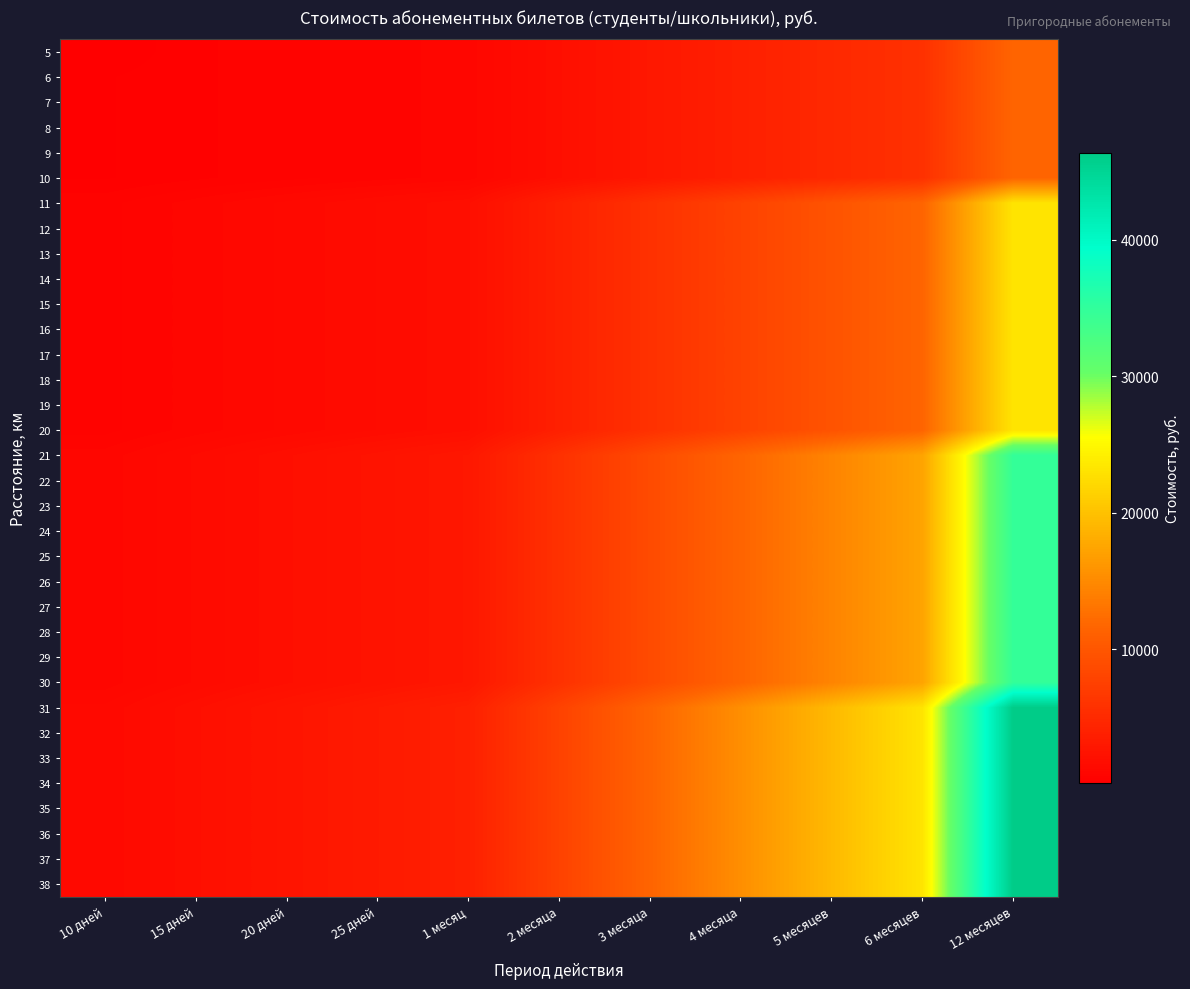

Reading left to right, list all the values displayed in this chart.

5: 10 дней=161	15 дней=483	20 дней=644	25 дней=805	1 месяц=966	2 месяца=1932	3 месяца=2898	4 месяца=3864	5 месяцев=4830	6 месяцев=5796	12 месяцев=11592
6: 10 дней=322	15 дней=483	20 дней=644	25 дней=805	1 месяц=966	2 месяца=1932	3 месяца=2898	4 месяца=3864	5 месяцев=4830	6 месяцев=5796	12 месяцев=11592
7: 10 дней=322	15 дней=483	20 дней=644	25 дней=805	1 месяц=966	2 месяца=1932	3 месяца=2898	4 месяца=3864	5 месяцев=4830	6 месяцев=5796	12 месяцев=11592
8: 10 дней=322	15 дней=483	20 дней=644	25 дней=805	1 месяц=966	2 месяца=1932	3 месяца=2898	4 месяца=3864	5 месяцев=4830	6 месяцев=5796	12 месяцев=11592
9: 10 дней=322	15 дней=483	20 дней=644	25 дней=805	1 месяц=966	2 месяца=1932	3 месяца=2898	4 месяца=3864	5 месяцев=4830	6 месяцев=5796	12 месяцев=11592
10: 10 дней=322	15 дней=483	20 дней=644	25 дней=805	1 месяц=966	2 месяца=1932	3 месяца=2898	4 месяца=3864	5 месяцев=4830	6 месяцев=5796	12 месяцев=11592
11: 10 дней=644	15 дней=966	20 дней=1288	25 дней=1610	1 месяц=1932	2 месяца=3864	3 месяца=5796	4 месяца=7728	5 месяцев=9660	6 месяцев=11592	12 месяцев=23184
12: 10 дней=644	15 дней=966	20 дней=1288	25 дней=1610	1 месяц=1932	2 месяца=3864	3 месяца=5796	4 месяца=7728	5 месяцев=9660	6 месяцев=11592	12 месяцев=23184
13: 10 дней=644	15 дней=966	20 дней=1288	25 дней=1610	1 месяц=1932	2 месяца=3864	3 месяца=5796	4 месяца=7728	5 месяцев=9660	6 месяцев=11592	12 месяцев=23184
14: 10 дней=644	15 дней=966	20 дней=1288	25 дней=1610	1 месяц=1932	2 месяца=3864	3 месяца=5796	4 месяца=7728	5 месяцев=9660	6 месяцев=11592	12 месяцев=23184
15: 10 дней=644	15 дней=966	20 дней=1288	25 дней=1610	1 месяц=1932	2 месяца=3864	3 месяца=5796	4 месяца=7728	5 месяцев=9660	6 месяцев=11592	12 месяцев=23184
16: 10 дней=644	15 дней=966	20 дней=1288	25 дней=1610	1 месяц=1932	2 месяца=3864	3 месяца=5796	4 месяца=7728	5 месяцев=9660	6 месяцев=11592	12 месяцев=23184
17: 10 дней=644	15 дней=966	20 дней=1288	25 дней=1610	1 месяц=1932	2 месяца=3864	3 месяца=5796	4 месяца=7728	5 месяцев=9660	6 месяцев=11592	12 месяцев=23184
18: 10 дней=644	15 дней=966	20 дней=1288	25 дней=1610	1 месяц=1932	2 месяца=3864	3 месяца=5796	4 месяца=7728	5 месяцев=9660	6 месяцев=11592	12 месяцев=23184
19: 10 дней=644	15 дней=966	20 дней=1288	25 дней=1610	1 месяц=1932	2 месяца=3864	3 месяца=5796	4 месяца=7728	5 месяцев=9660	6 месяцев=11592	12 месяцев=23184
20: 10 дней=644	15 дней=966	20 дней=1288	25 дней=1610	1 месяц=1932	2 месяца=3864	3 месяца=5796	4 месяца=7728	5 месяцев=9660	6 месяцев=11592	12 месяцев=23184
21: 10 дней=966	15 дней=1449	20 дней=1932	25 дней=2415	1 месяц=2898	2 месяца=5796	3 месяца=8694	4 месяца=11592	5 месяцев=14490	6 месяцев=17388	12 месяцев=34776
22: 10 дней=966	15 дней=1449	20 дней=1932	25 дней=2415	1 месяц=2898	2 месяца=5796	3 месяца=8694	4 месяца=11592	5 месяцев=14490	6 месяцев=17388	12 месяцев=34776
23: 10 дней=966	15 дней=1449	20 дней=1932	25 дней=2415	1 месяц=2898	2 месяца=5796	3 месяца=8694	4 месяца=11592	5 месяцев=14490	6 месяцев=17388	12 месяцев=34776
24: 10 дней=966	15 дней=1449	20 дней=1932	25 дней=2415	1 месяц=2898	2 месяца=5796	3 месяца=8694	4 месяца=11592	5 месяцев=14490	6 месяцев=17388	12 месяцев=34776
25: 10 дней=966	15 дней=1449	20 дней=1932	25 дней=2415	1 месяц=2898	2 месяца=5796	3 месяца=8694	4 месяца=11592	5 месяцев=14490	6 месяцев=17388	12 месяцев=34776
26: 10 дней=966	15 дней=1449	20 дней=1932	25 дней=2415	1 месяц=2898	2 месяца=5796	3 месяца=8694	4 месяца=11592	5 месяцев=14490	6 месяцев=17388	12 месяцев=34776
27: 10 дней=966	15 дней=1449	20 дней=1932	25 дней=2415	1 месяц=2898	2 месяца=5796	3 месяца=8694	4 месяца=11592	5 месяцев=14490	6 месяцев=17388	12 месяцев=34776
28: 10 дней=966	15 дней=1449	20 дней=1932	25 дней=2415	1 месяц=2898	2 месяца=5796	3 месяца=8694	4 месяца=11592	5 месяцев=14490	6 месяцев=17388	12 месяцев=34776
29: 10 дней=966	15 дней=1449	20 дней=1932	25 дней=2415	1 месяц=2898	2 месяца=5796	3 месяца=8694	4 месяца=11592	5 месяцев=14490	6 месяцев=17388	12 месяцев=34776
30: 10 дней=966	15 дней=1449	20 дней=1932	25 дней=2415	1 месяц=2898	2 месяца=5796	3 месяца=8694	4 месяца=11592	5 месяцев=14490	6 месяцев=17388	12 месяцев=34776
31: 10 дней=1288	15 дней=1932	20 дней=2576	25 дней=3220	1 месяц=3864	2 месяца=7728	3 месяца=11592	4 месяца=15456	5 месяцев=19320	6 месяцев=23184	12 месяцев=46368
32: 10 дней=1288	15 дней=1932	20 дней=2576	25 дней=3220	1 месяц=3864	2 месяца=7728	3 месяца=11592	4 месяца=15456	5 месяцев=19320	6 месяцев=23184	12 месяцев=46368
33: 10 дней=1288	15 дней=1932	20 дней=2576	25 дней=3220	1 месяц=3864	2 месяца=7728	3 месяца=11592	4 месяца=15456	5 месяцев=19320	6 месяцев=23184	12 месяцев=46368
34: 10 дней=1288	15 дней=1932	20 дней=2576	25 дней=3220	1 месяц=3864	2 месяца=7728	3 месяца=11592	4 месяца=15456	5 месяцев=19320	6 месяцев=23184	12 месяцев=46368
35: 10 дней=1288	15 дней=1932	20 дней=2576	25 дней=3220	1 месяц=3864	2 месяца=7728	3 месяца=11592	4 месяца=15456	5 месяцев=19320	6 месяцев=23184	12 месяцев=46368
36: 10 дней=1288	15 дней=1932	20 дней=2576	25 дней=3220	1 месяц=3864	2 месяца=7728	3 месяца=11592	4 месяца=15456	5 месяцев=19320	6 месяцев=23184	12 месяцев=46368
37: 10 дней=1288	15 дней=1932	20 дней=2576	25 дней=3220	1 месяц=3864	2 месяца=7728	3 месяца=11592	4 месяца=15456	5 месяцев=19320	6 месяцев=23184	12 месяцев=46368
38: 10 дней=1288	15 дней=1932	20 дней=2576	25 дней=3220	1 месяц=3864	2 месяца=7728	3 месяца=11592	4 месяца=15456	5 месяцев=19320	6 месяцев=23184	12 месяцев=46368